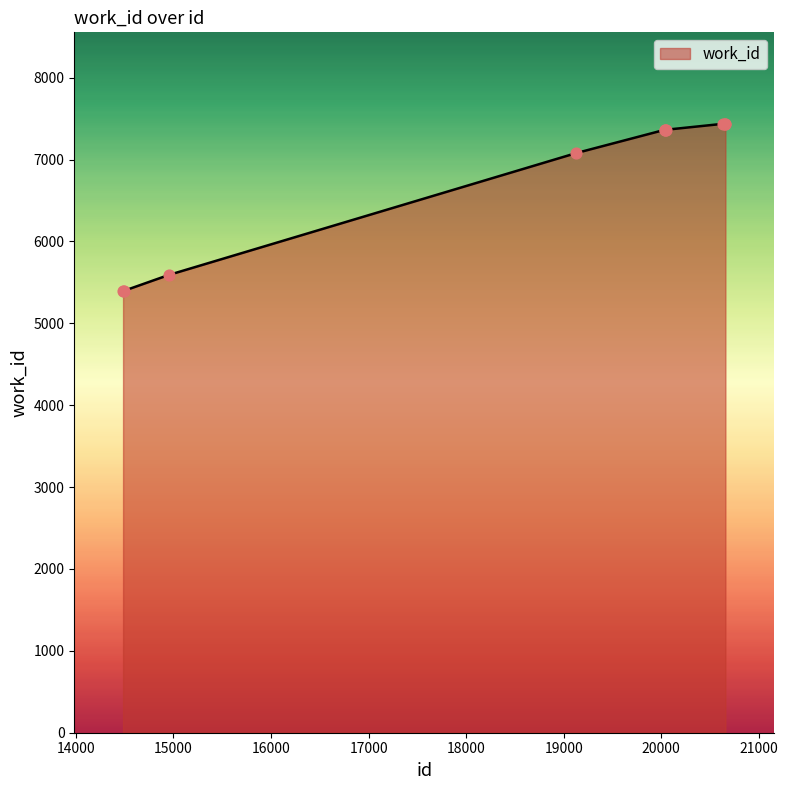

What is the difference between the maximum and minimum values?

2045